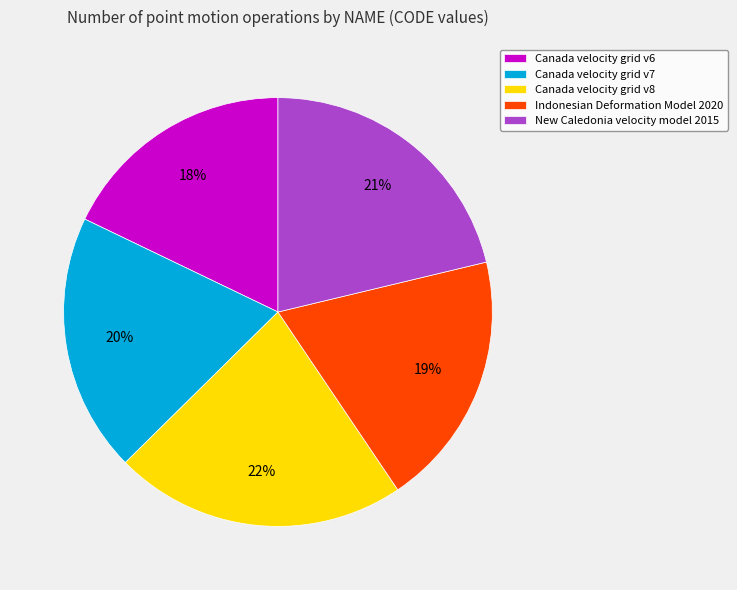

Count the number of slices in the pie.

5